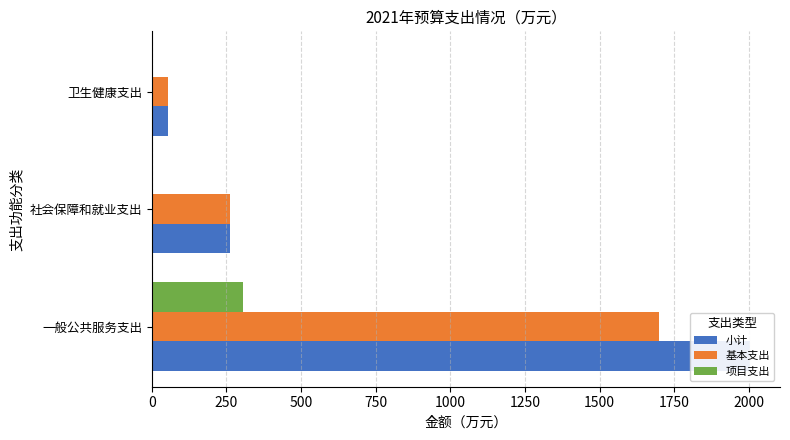

What is the difference between the highest and lowest values at 卫生健康支出?

54.3